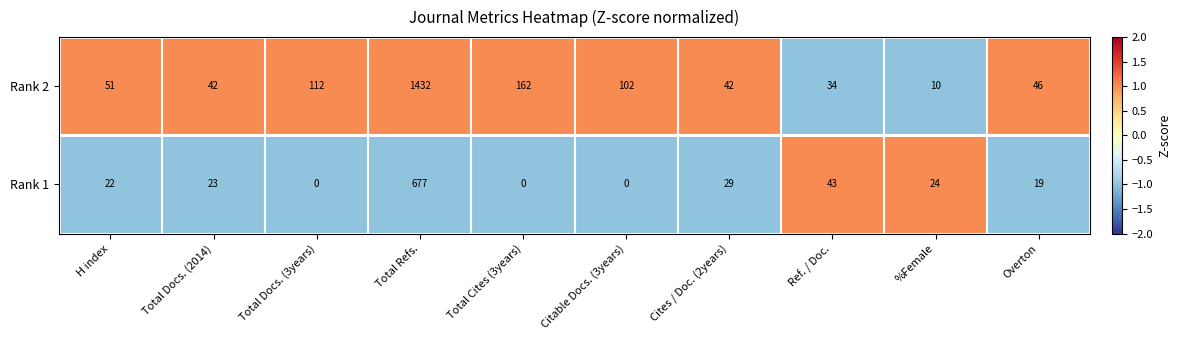

At which label is Rank 2 closest to 721?

Total Cites (3years)